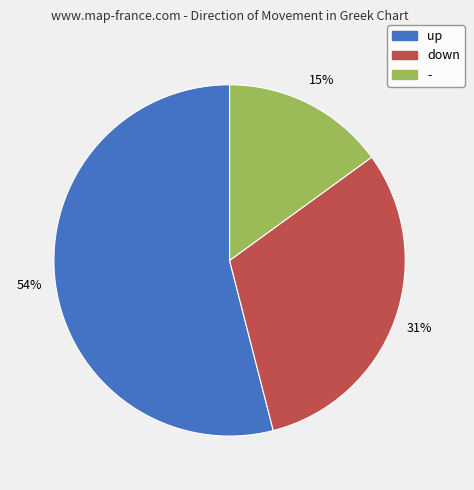

How many segments does this pie chart have?

3